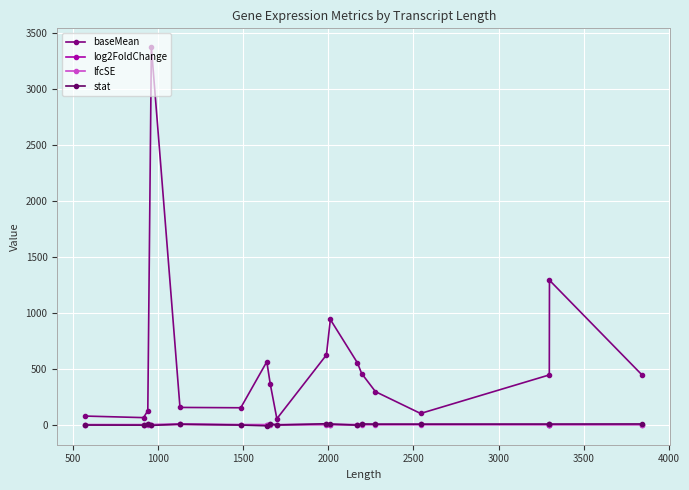

Which series has the largest range (max minus min)?

baseMean